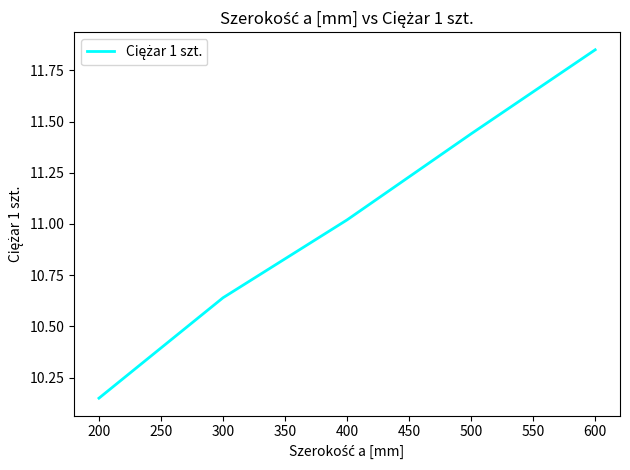

Which label corresponds to the smallest value in the chart?

200